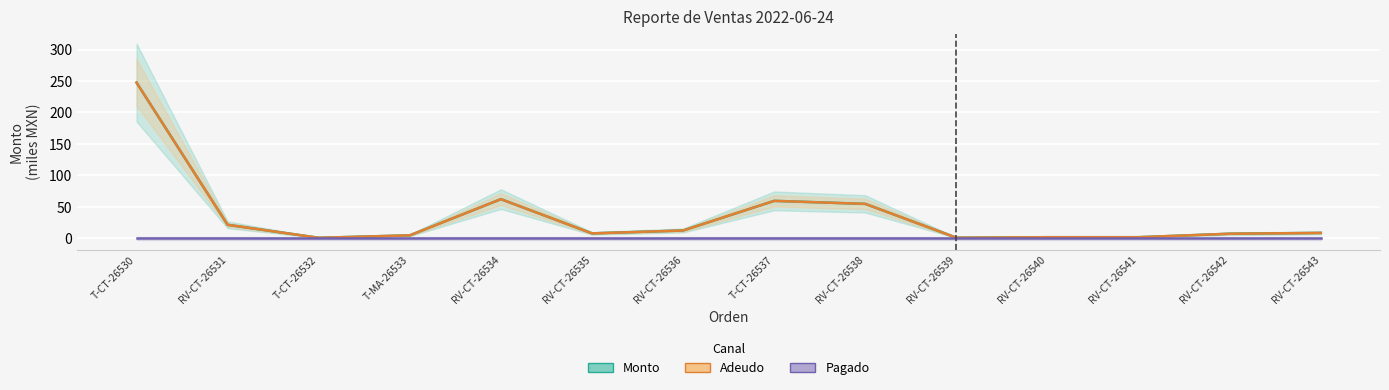

Is it true that Monto equals 2.0 at RV-CT-26541?

True